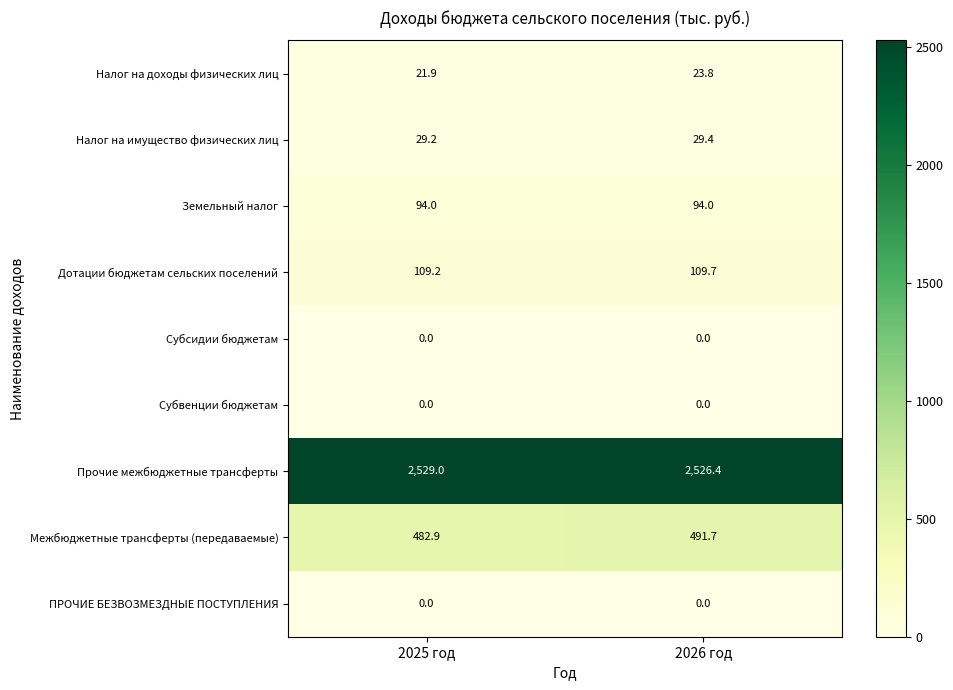

At which category is the sum across all series the highest?

2026 год